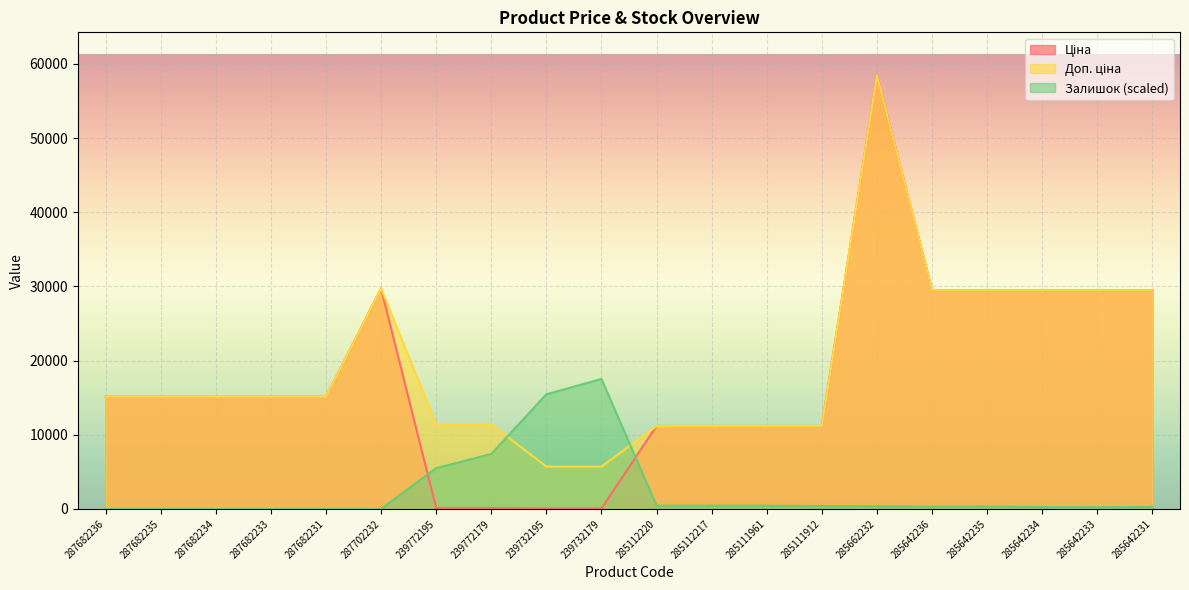

How many lines are shown in the chart?

3